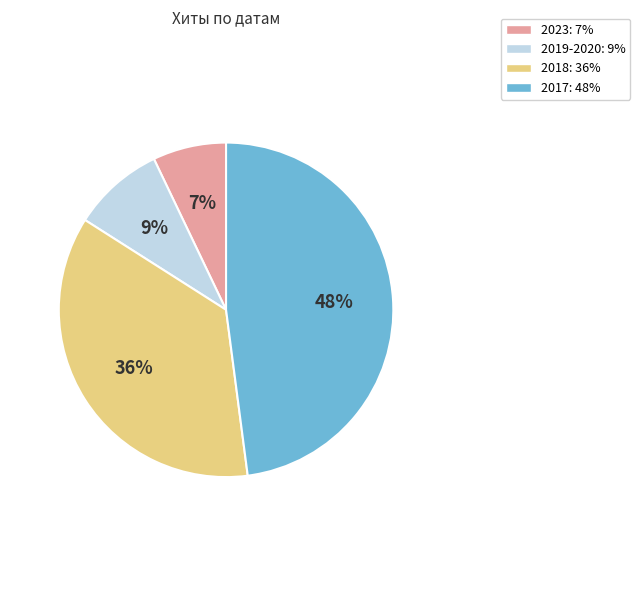

Does any single category account for the majority?

No